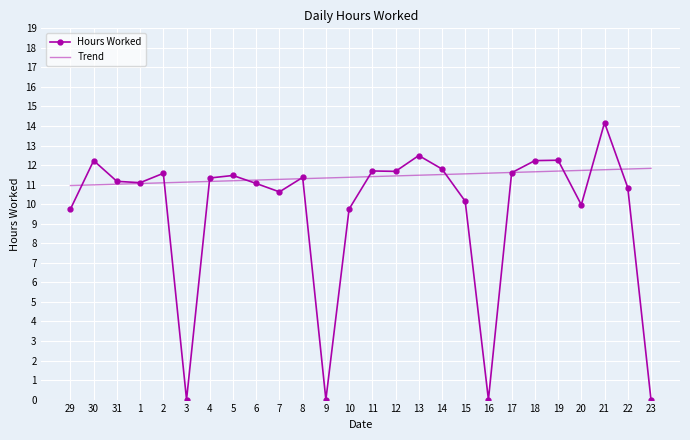

Read the Trend value at 22.

11.8